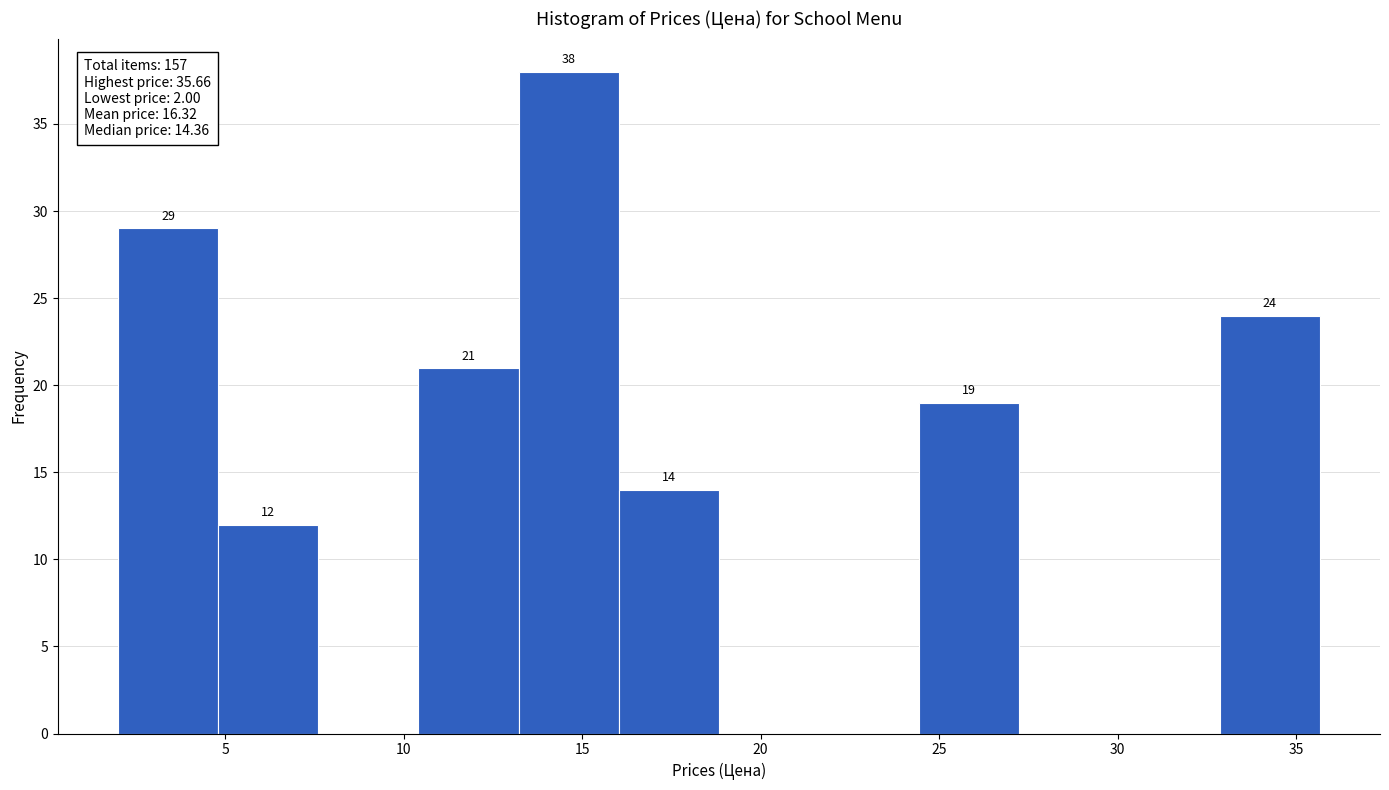

Over which range of the x-axis is the bar tallest?

13.0 to 16.0